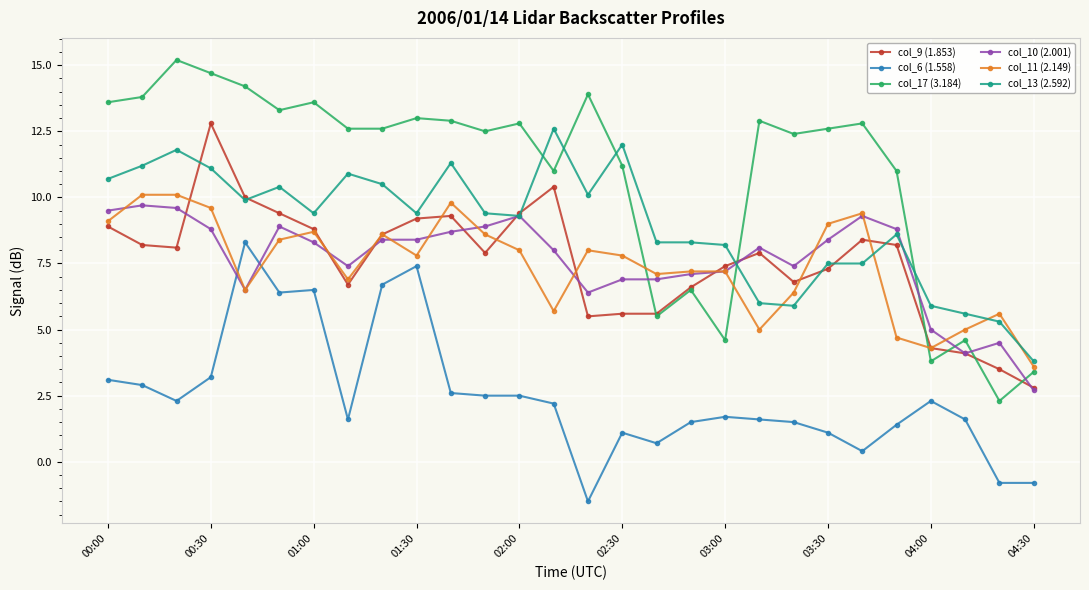

What is the highest value of the col_17 (3.184) series?

15.2